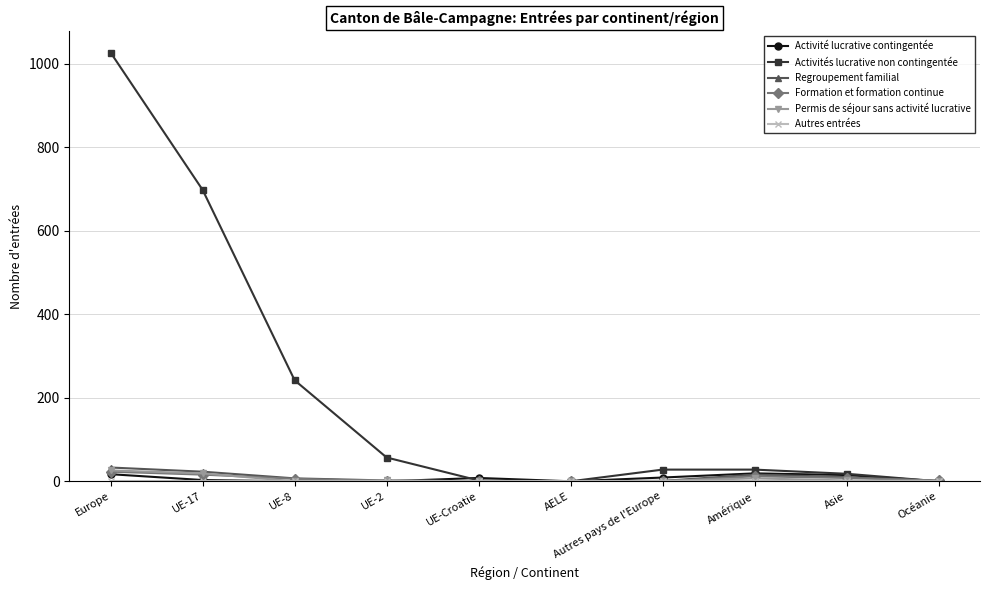

Which series has the largest range (max minus min)?

Activités lucrative non contingentée